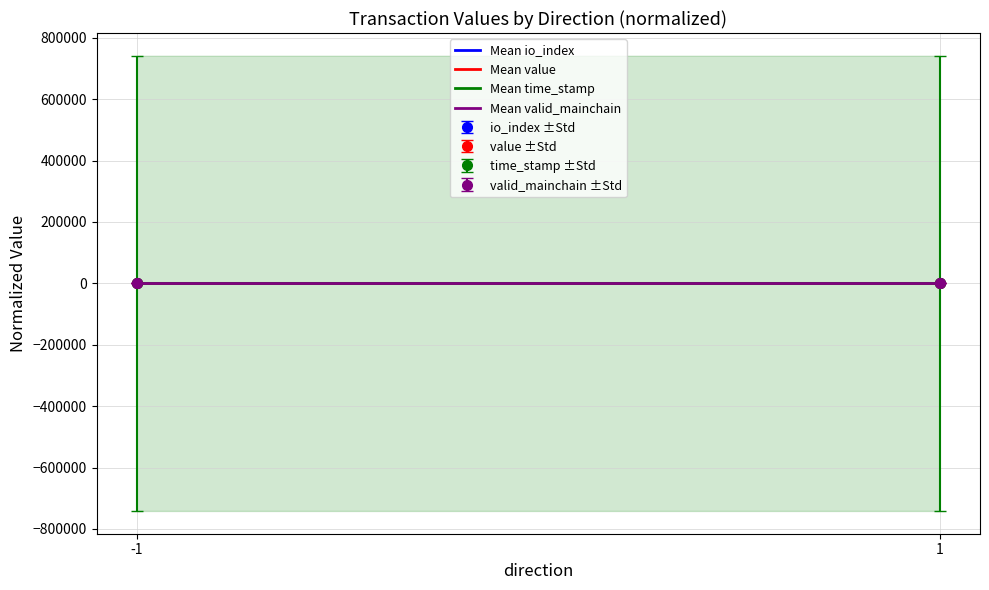

What value does the Mean time_stamp series have at -1?

1